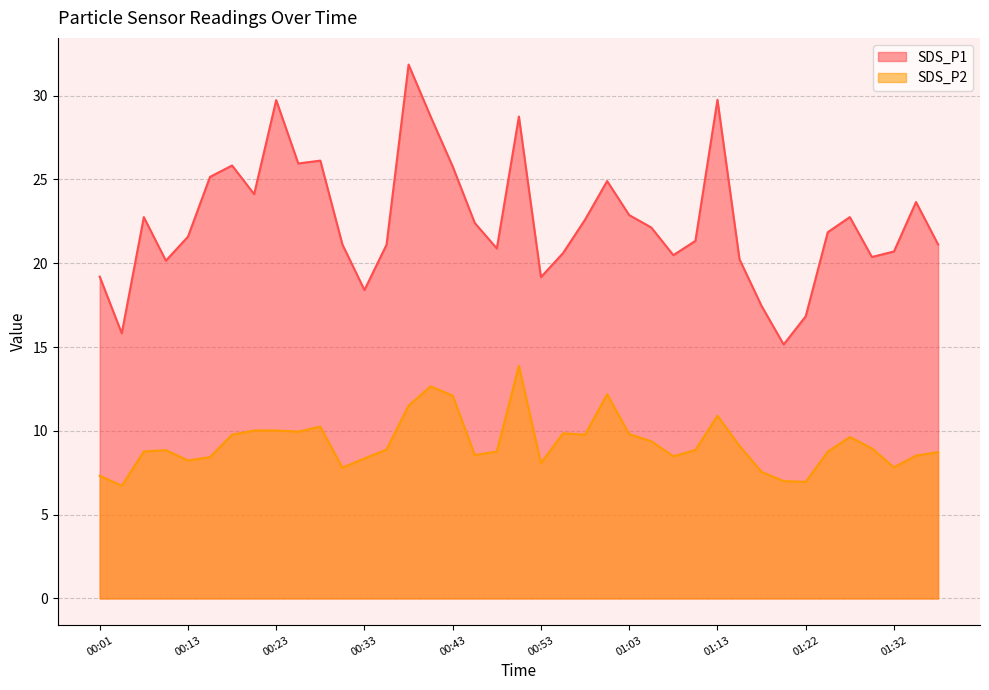

Between 00:28 and 01:08, which is larger?

00:28